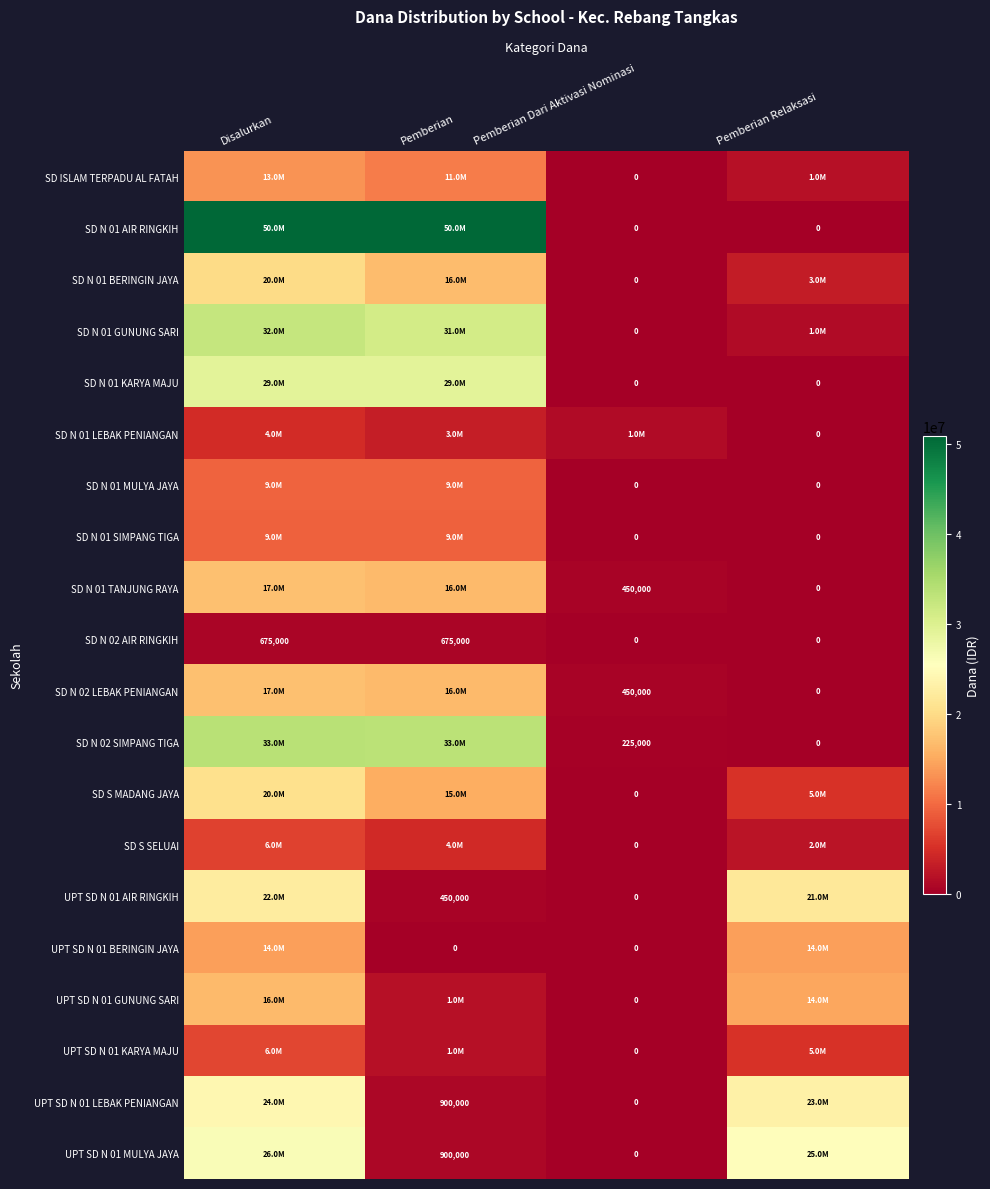

The SD N 01 TANJUNG RAYA series shows 450000 at Pemberian Dari Aktivasi Nominasi. True or false?

True